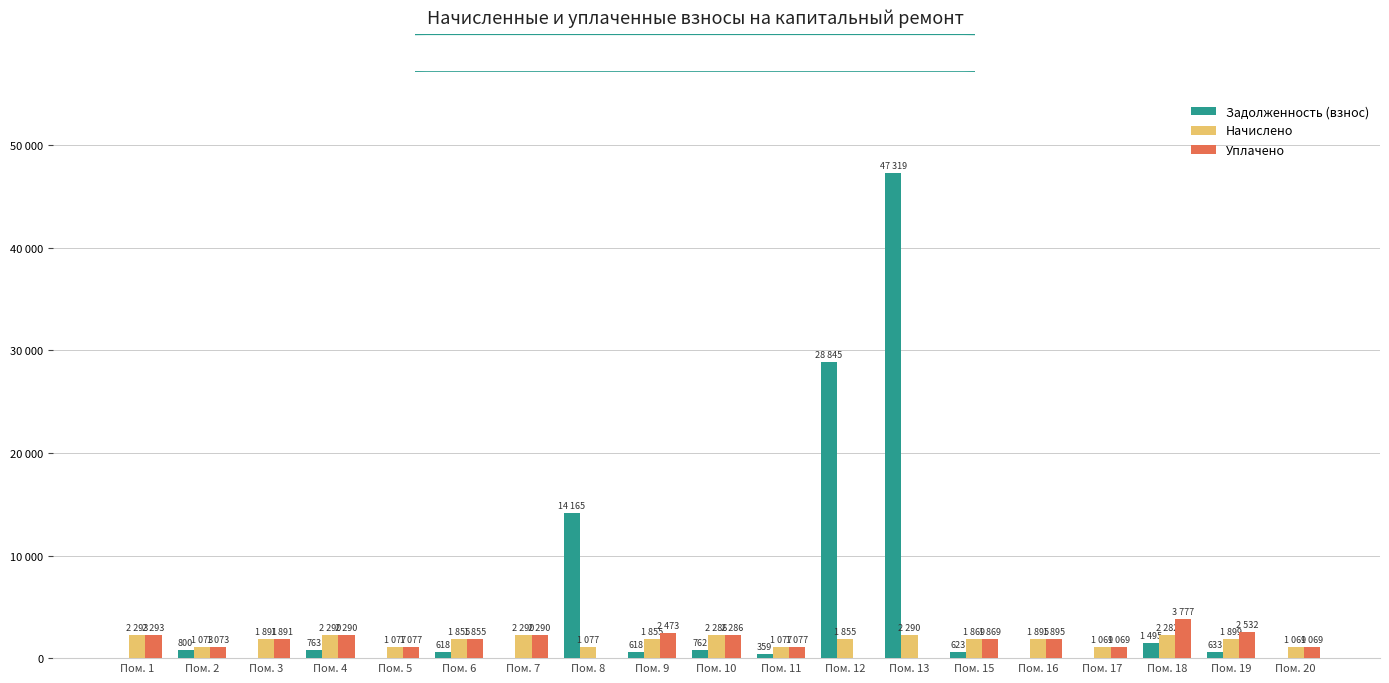

Rank the series by their maximum value, from lowest to highest.

Начислено, Уплачено, Задолженность (взнос)